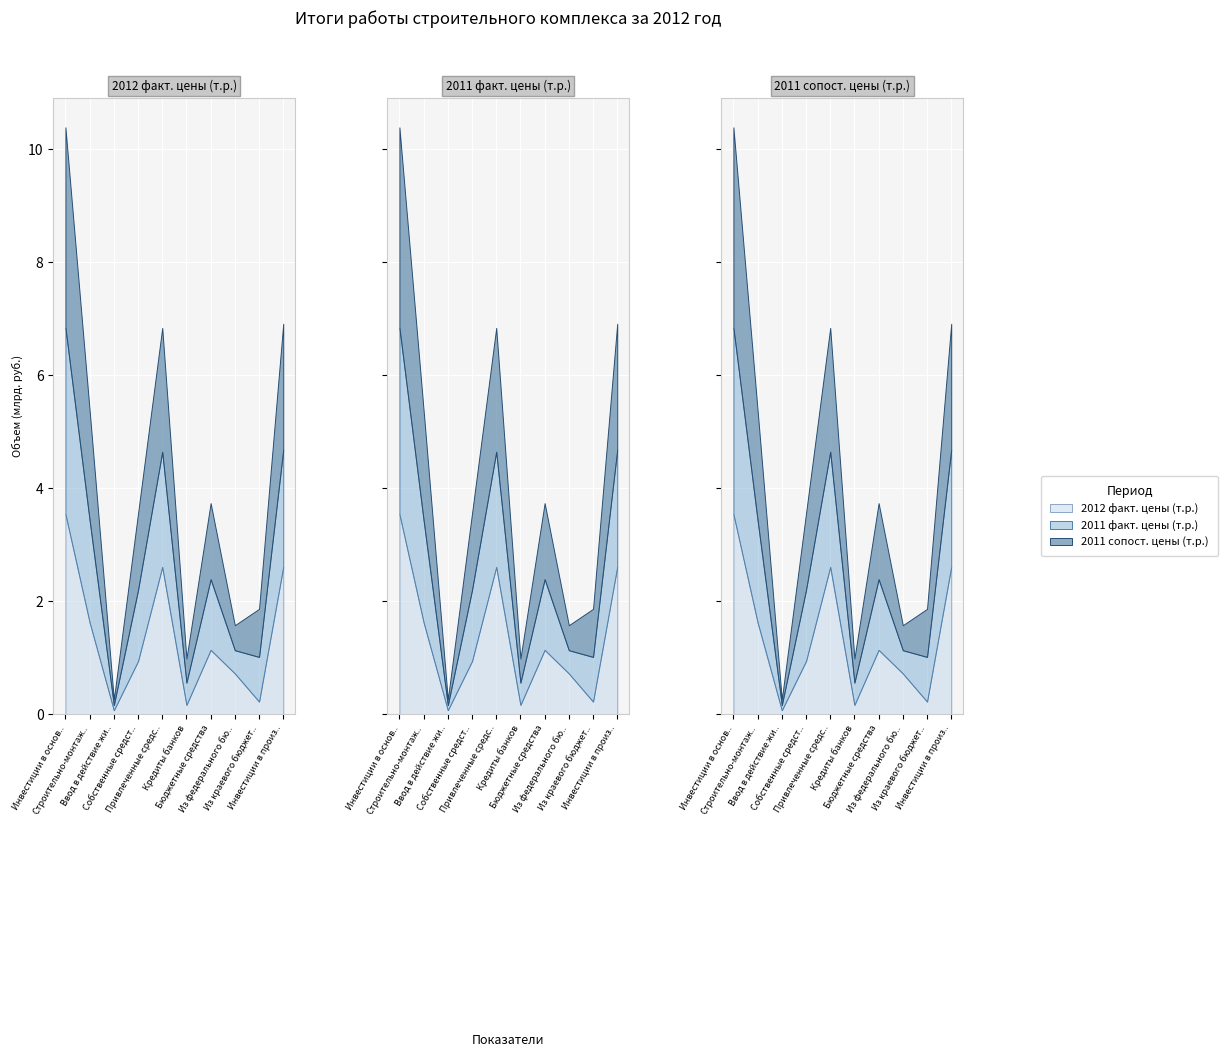

Does the chart display data point markers on the line(s)?

No